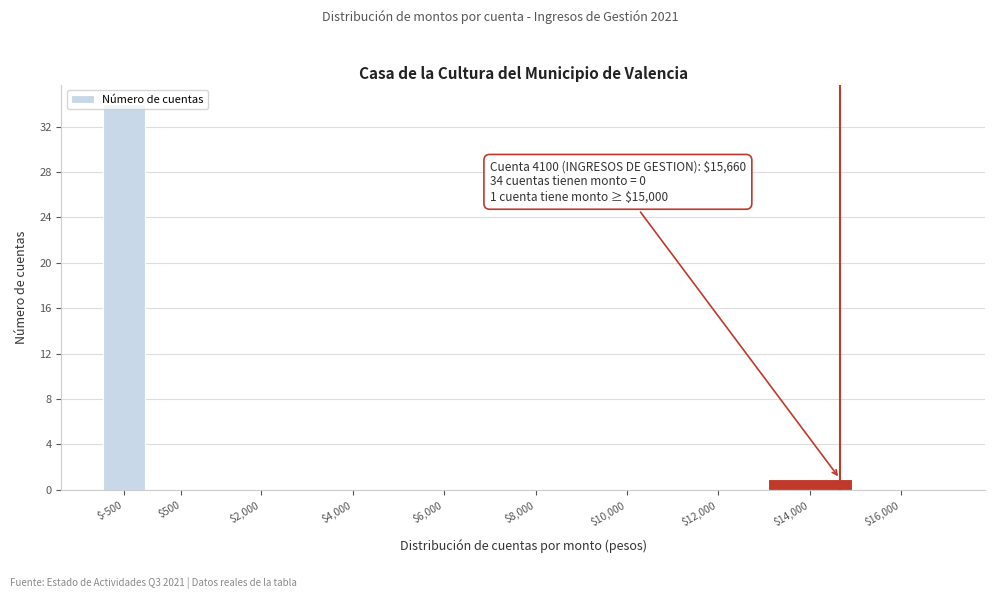

What is the sum of all values?

35